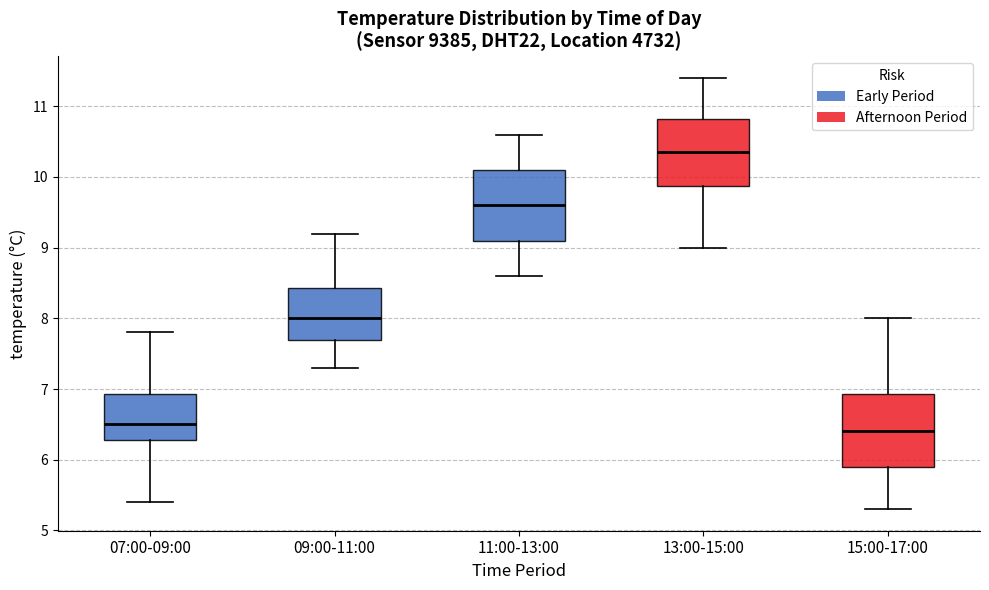

Reading left to right, transcribe this box plot: for each box, give where its median line is, the range the box spans, and where its two whiskers end, as read against the y-axis. The values are not printed on the chart, so give them approximately, as read against the axis.

07:00-09:00: median 6.5, box 6.3 to 6.9, whiskers 5.4 to 7.8
09:00-11:00: median 8.0, box 7.7 to 8.4, whiskers 7.3 to 9.2
11:00-13:00: median 9.6, box 9.1 to 10.1, whiskers 8.6 to 10.6
13:00-15:00: median 10.4, box 9.9 to 10.8, whiskers 9.0 to 11.4
15:00-17:00: median 6.4, box 5.9 to 6.9, whiskers 5.3 to 8.0